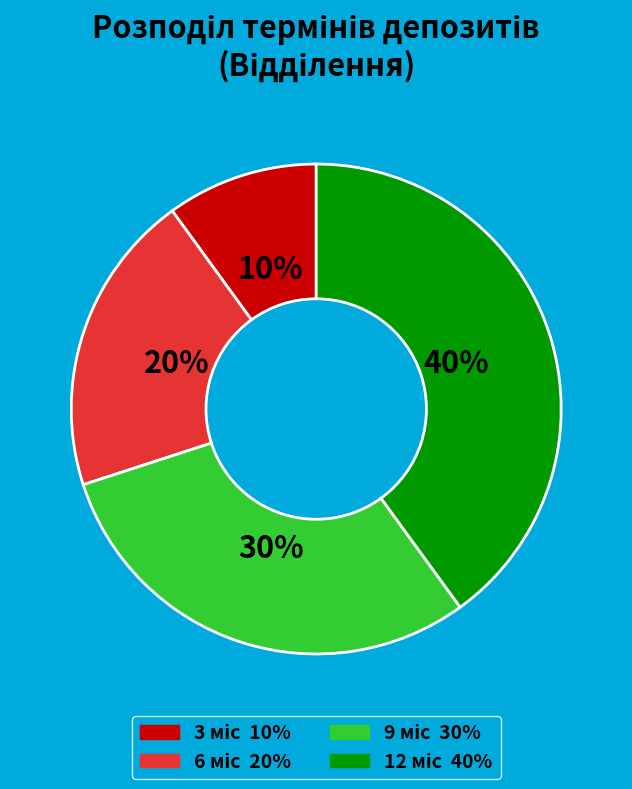

To the nearest percent, what is the difference between the largest and smallest slice percentages?

30%